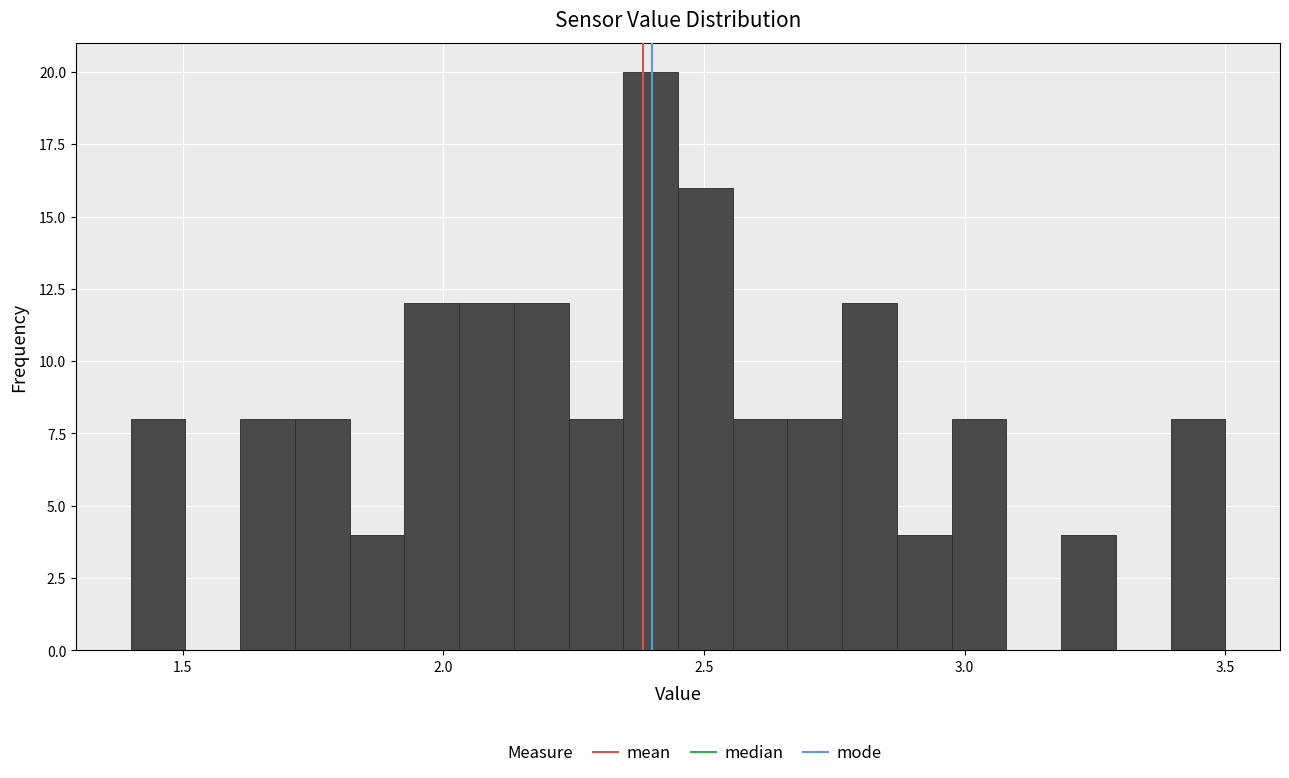

Around what value on the x-axis is the tallest bar? Give the approximate position of its centre, as read against the axis.

2.40